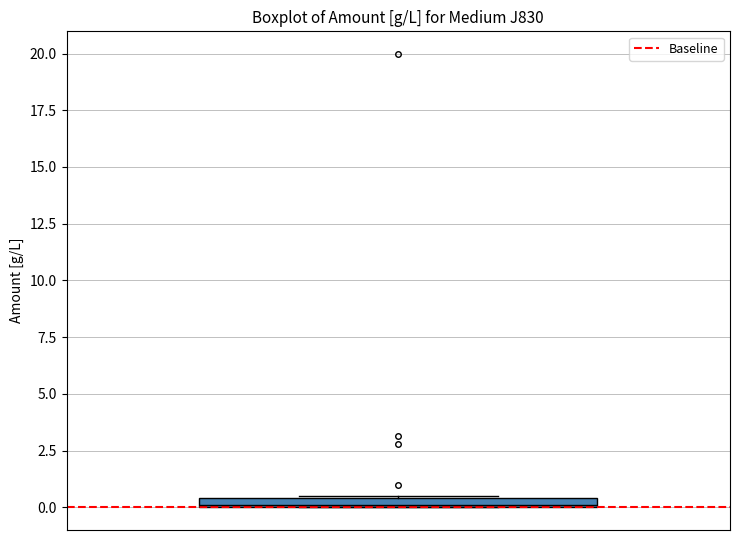

Where is the lower edge of the box on the y-axis? The values are not printed on the chart, so give them approximately, as read against the axis.

0.0